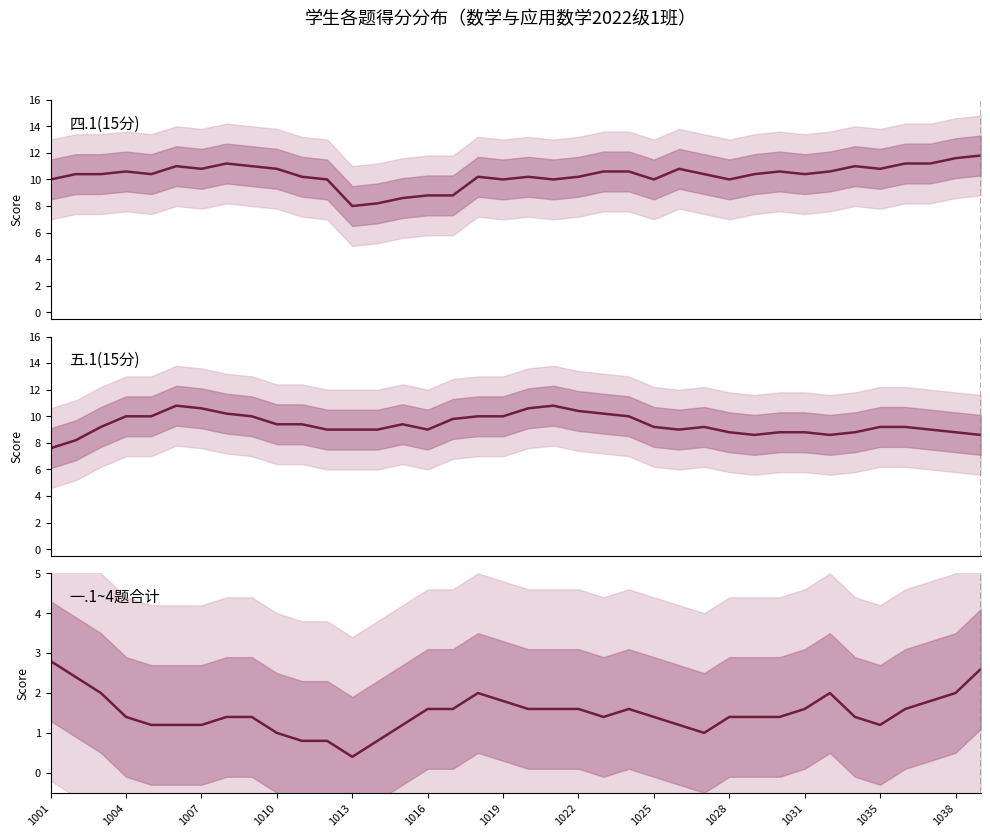

The value of 四.1(15分) at 1001 is 13.7. True or false?

False